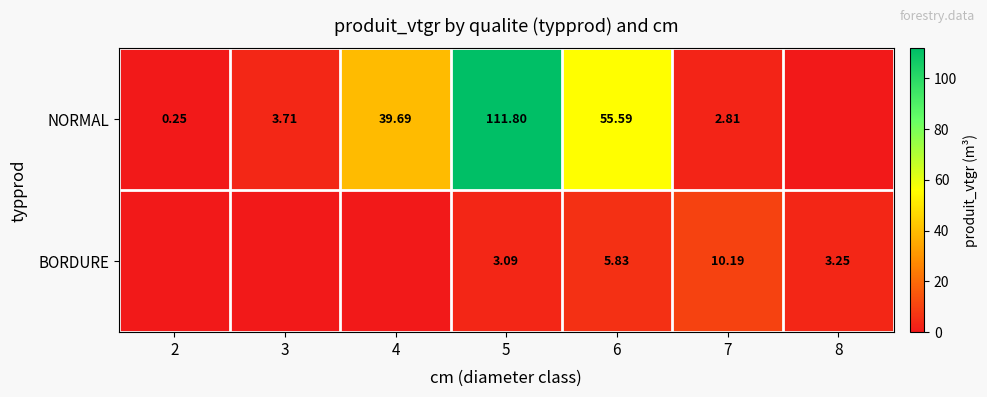

True or false: NORMAL has a value of 8.1 at 4.

False